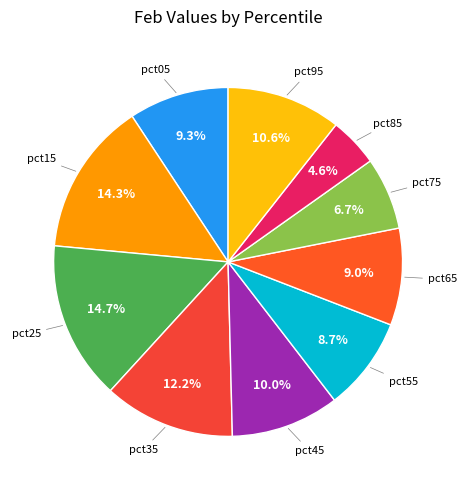

Is there a majority slice in this chart?

No